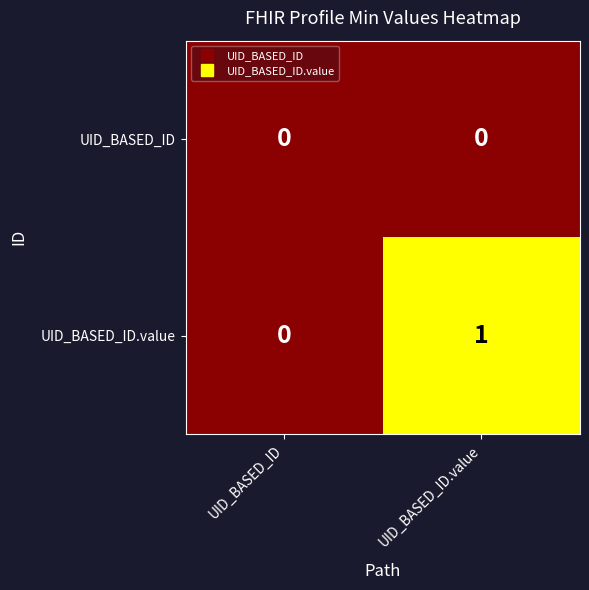

Between UID_BASED_ID and UID_BASED_ID.value, which series saw the biggest shift?

UID_BASED_ID.value